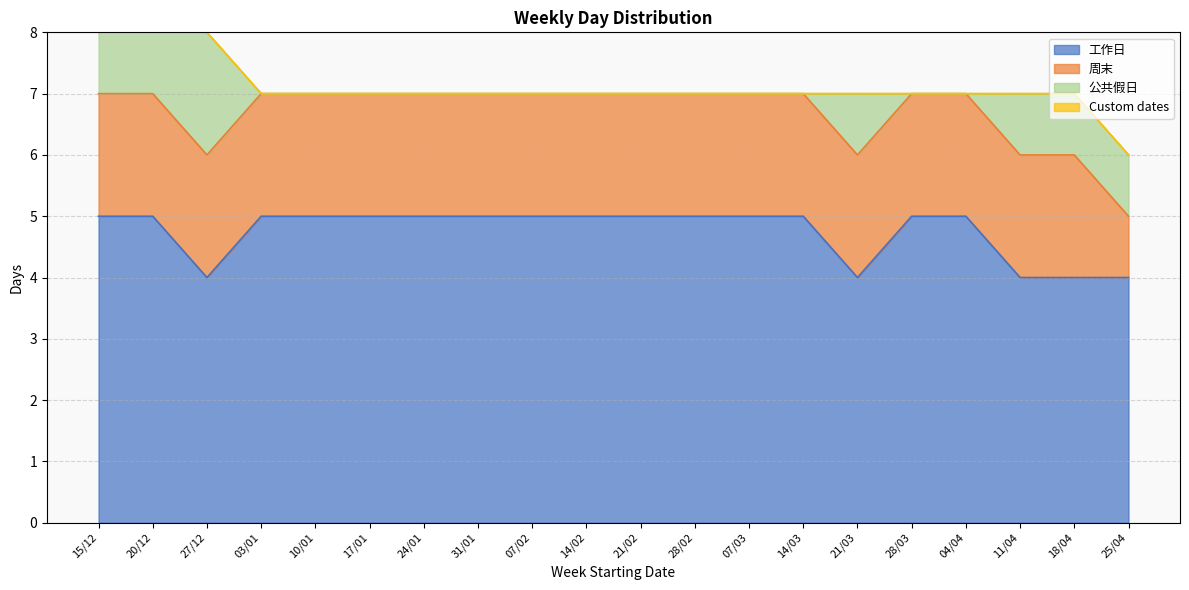

Which category has the highest value across all series?

15/12